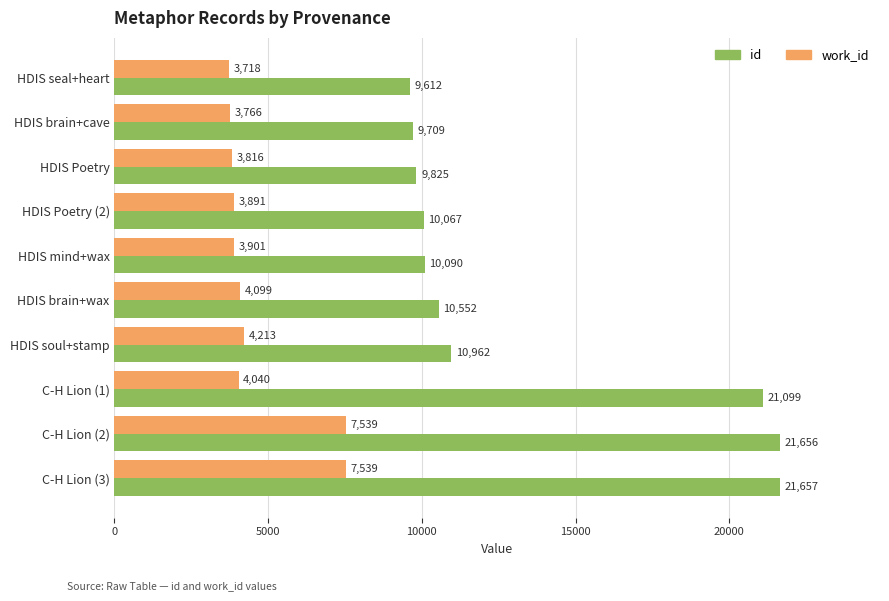

Where is id nearest to the value 15634?

HDIS soul+stamp